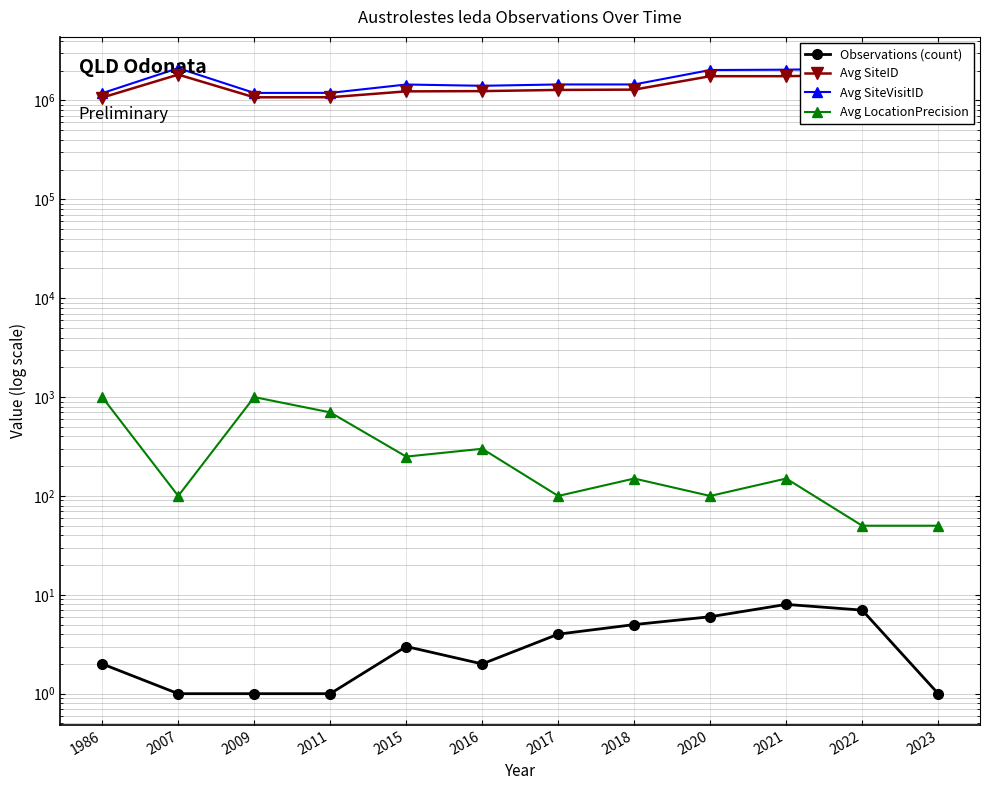

What is the value of the Avg SiteVisitID point at the 3rd from the left?

1192315